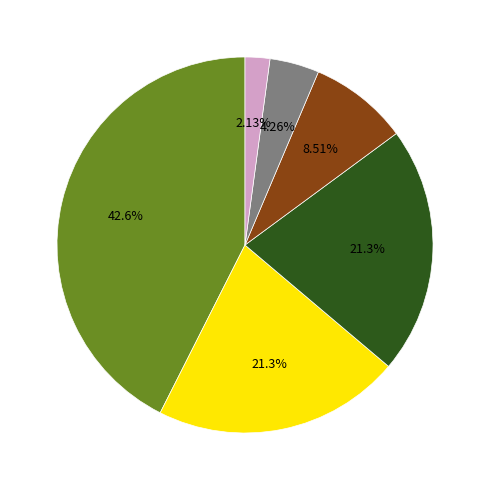

Does any single category account for the majority?

No